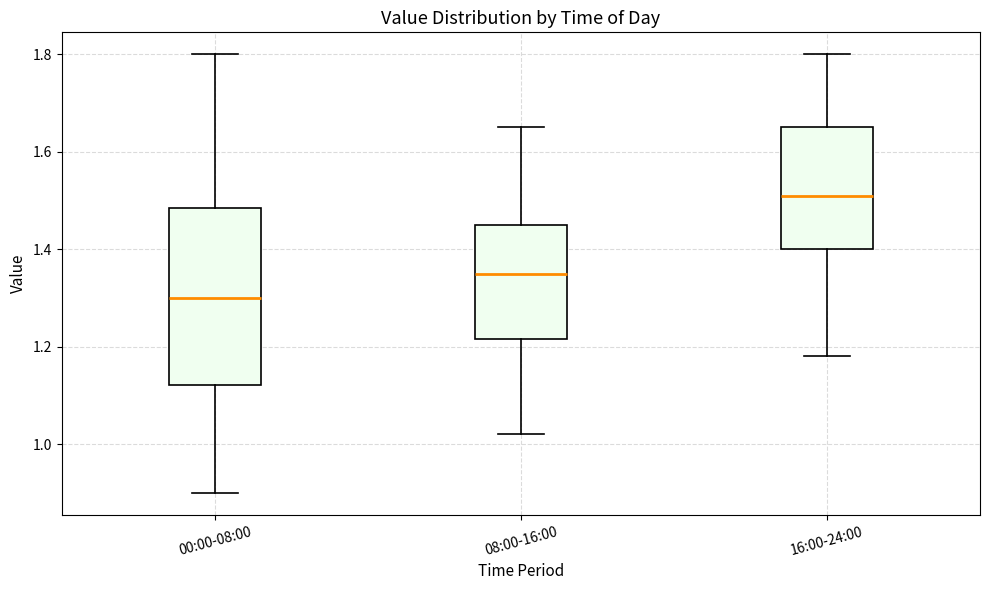

Which box is the tallest, from its lower edge to its upper edge?

00:00-08:00